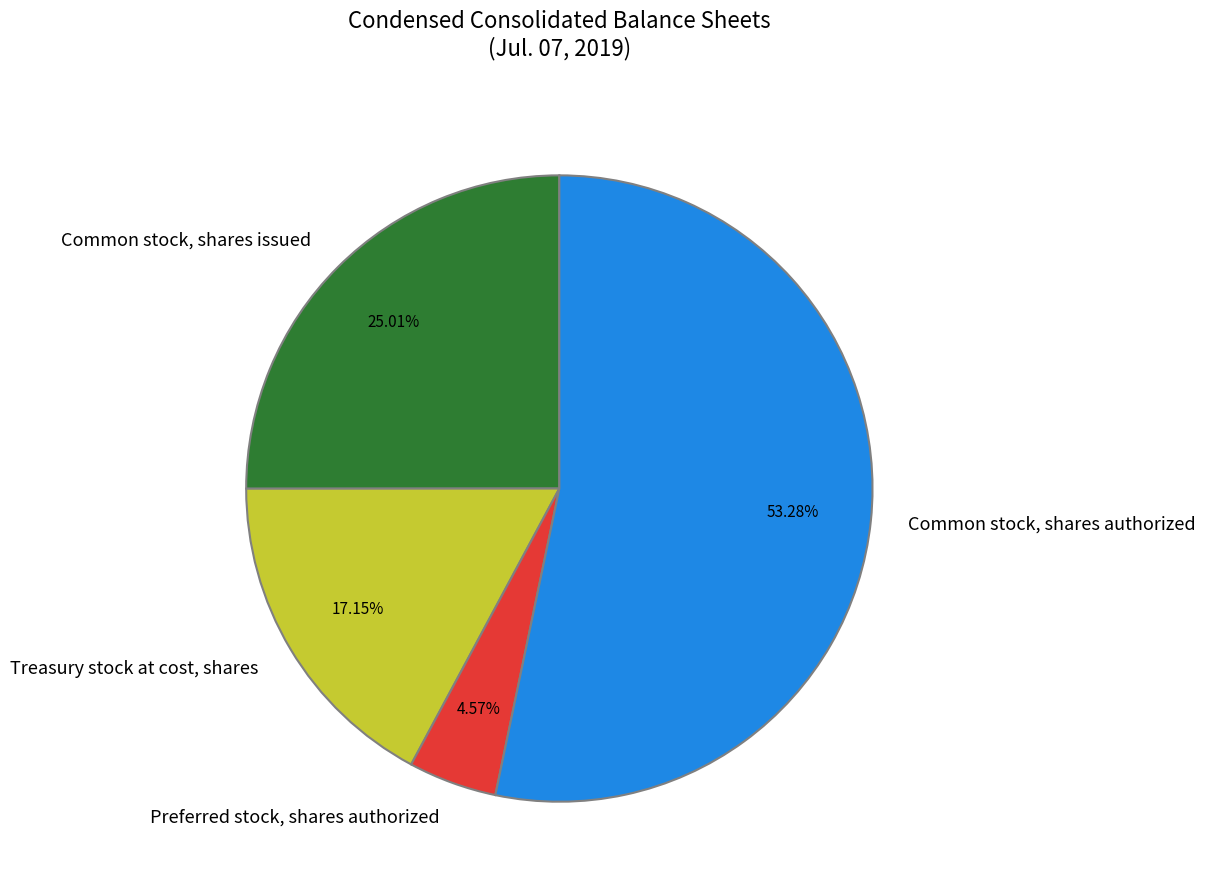

What percentage is NOT represented by Treasury stock at cost, shares?

82.9%